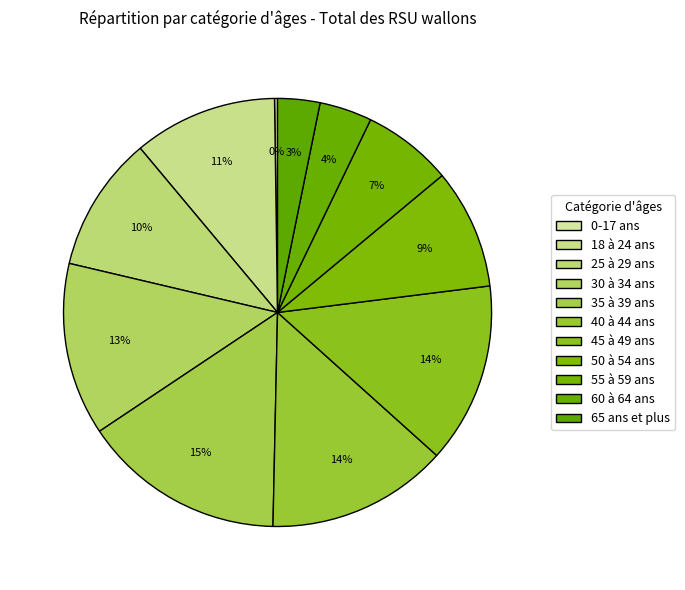

To the nearest percent, what is the average slice percentage?

9%